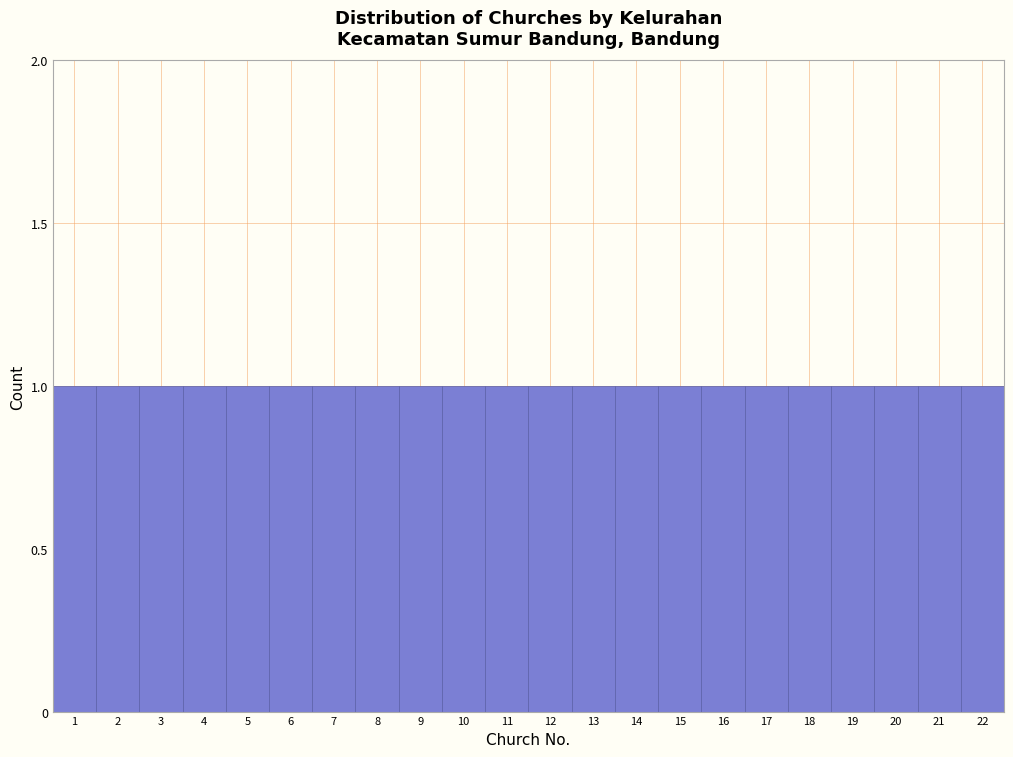

Reading left to right, transcribe this chart: for each bar, give the range it covers on the x-axis and its height. The values are not printed on the chart, so give them approximately, as read against the axis.

0.5 to 1.5: 1
1.5 to 2.5: 1
2.5 to 3.5: 1
3.5 to 4.5: 1
4.5 to 5.5: 1
5.5 to 6.5: 1
6.5 to 7.5: 1
7.5 to 8.5: 1
8.5 to 9.5: 1
9.5 to 10.5: 1
10.5 to 11.5: 1
11.5 to 12.5: 1
12.5 to 13.5: 1
13.5 to 14.5: 1
14.5 to 15.5: 1
15.5 to 16.5: 1
16.5 to 17.5: 1
17.5 to 18.5: 1
18.5 to 19.5: 1
19.5 to 20.5: 1
20.5 to 21.5: 1
21.5 to 22.5: 1